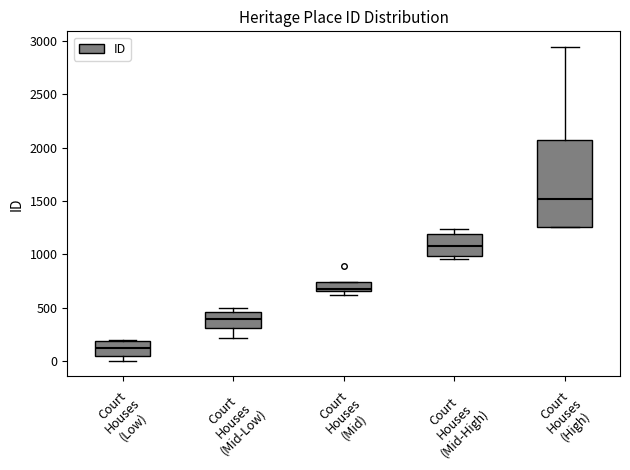

Which box is the tallest, from its lower edge to its upper edge?

Court Houses (High)